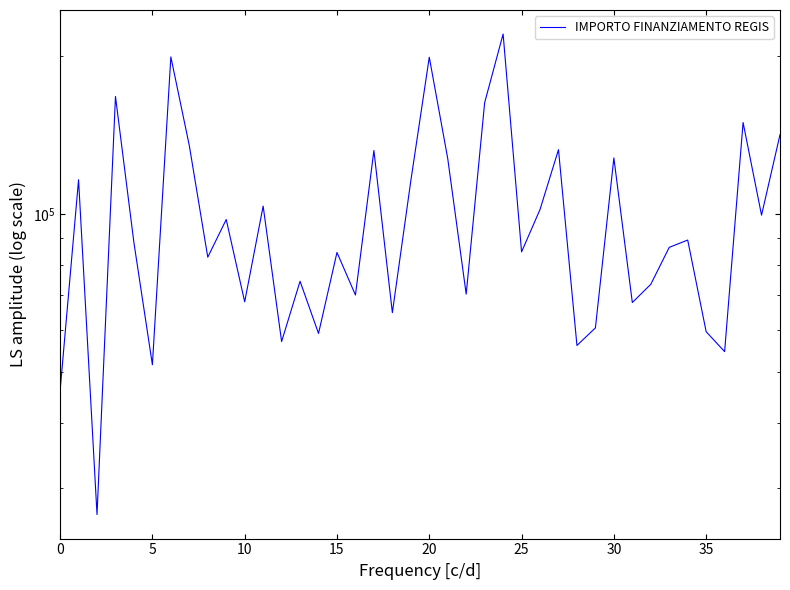

What is the maximum value shown in the chart?

220663.0